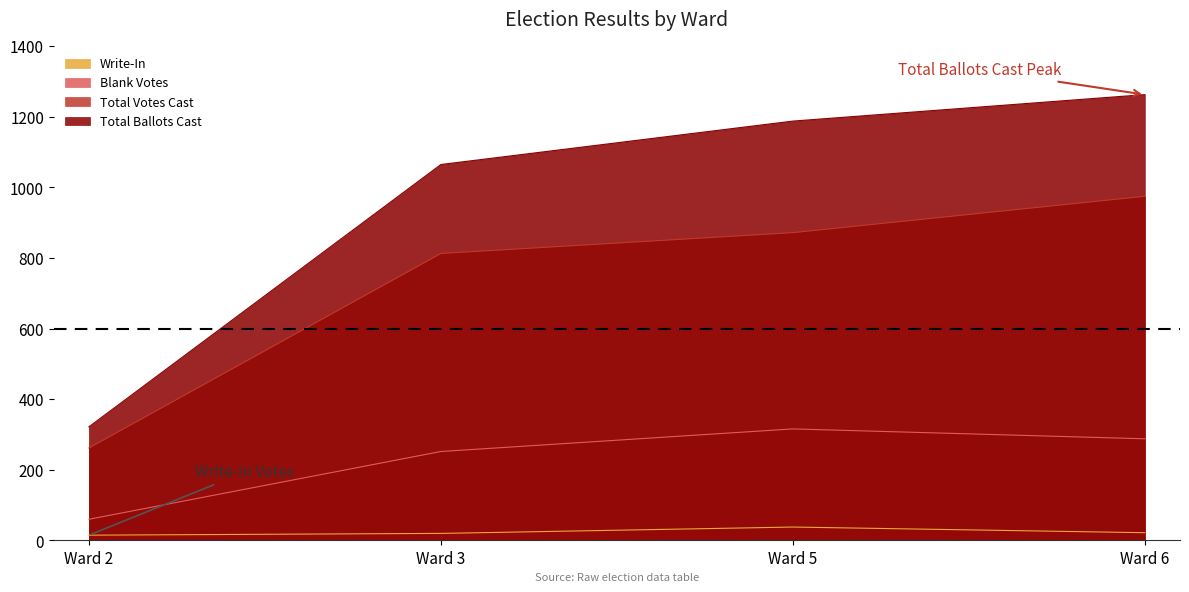

What are all the series names shown in the legend?

Write-In, Blank Votes, Total Votes Cast, Total Ballots Cast